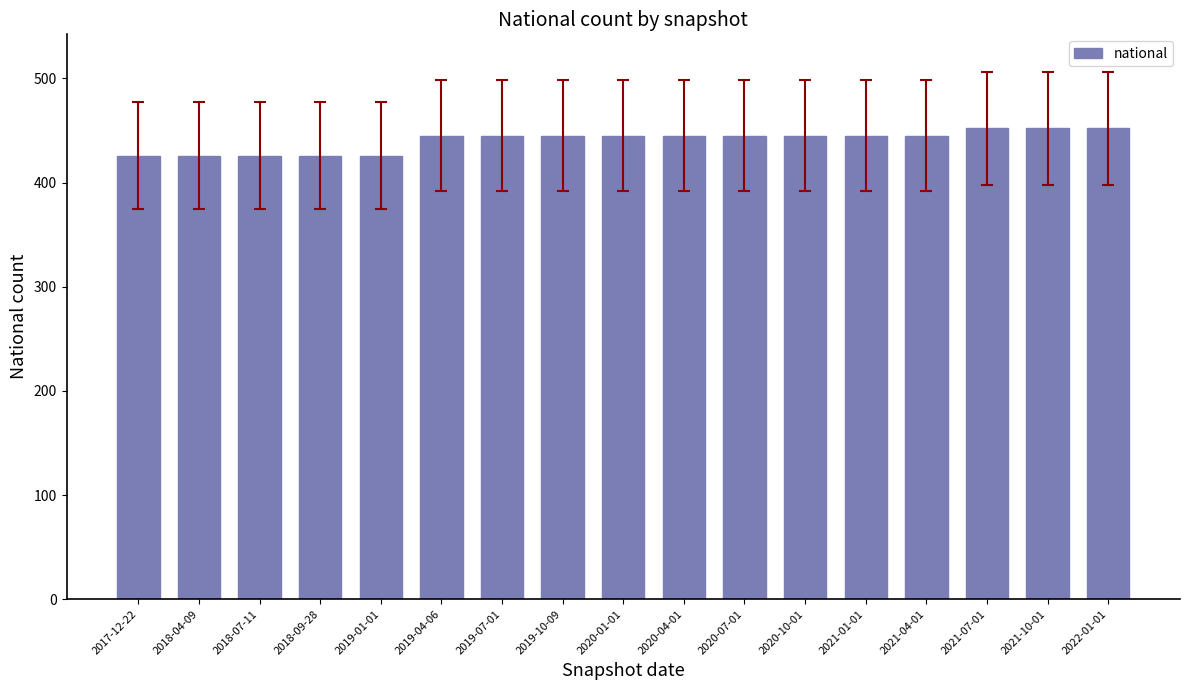

What is the label of the 5th bar from the left?

2019-01-01